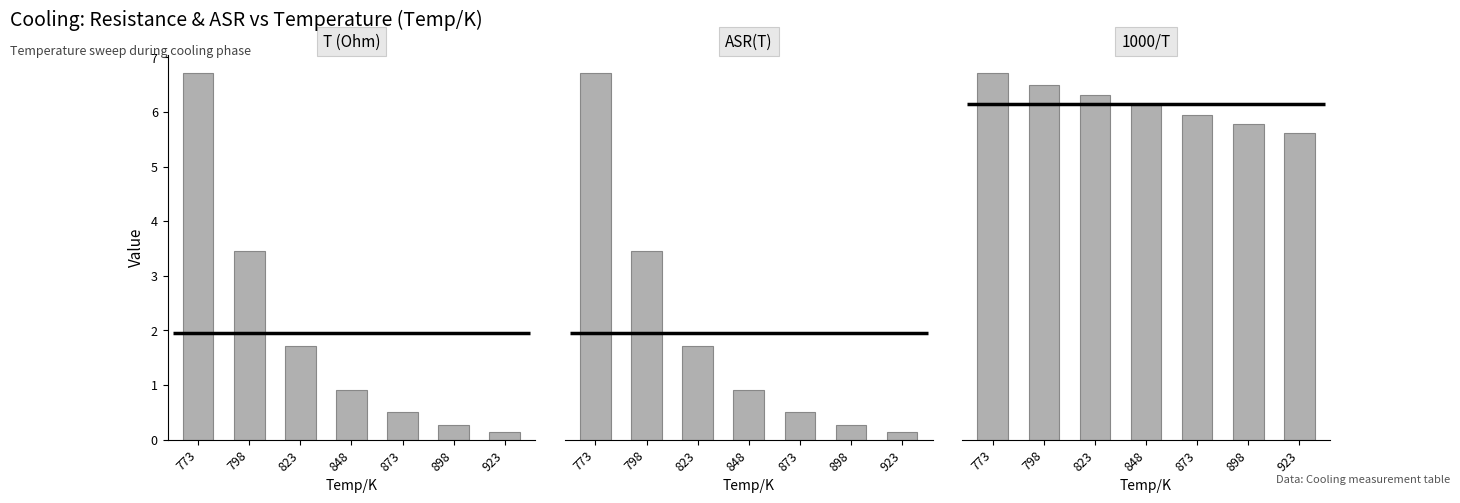

Reading left to right, extract all data points from this chart.

T (Ohm): 6.7	3.5	1.7	0.9	0.5	0.3	0.1
ASR(T): 1.9	1.0	0.5	0.3	0.1	0.1	0.0
1000/T: 1.3	1.3	1.2	1.2	1.1	1.1	1.1